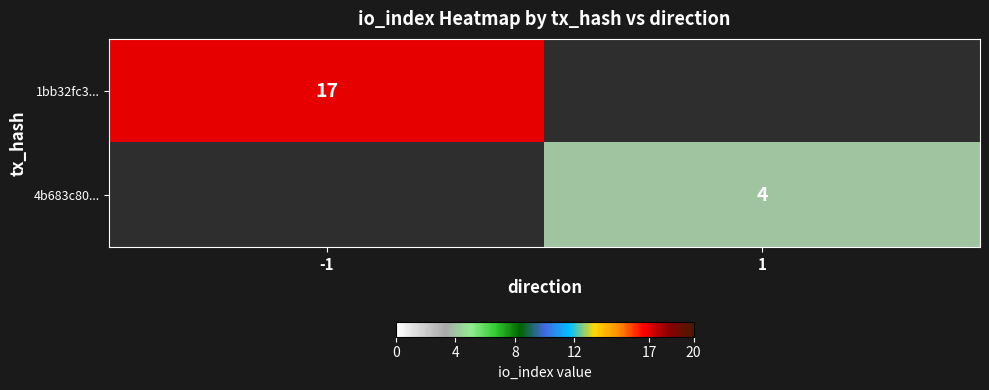

True or false: 4b683c80... has a value of 4 at 1.

True